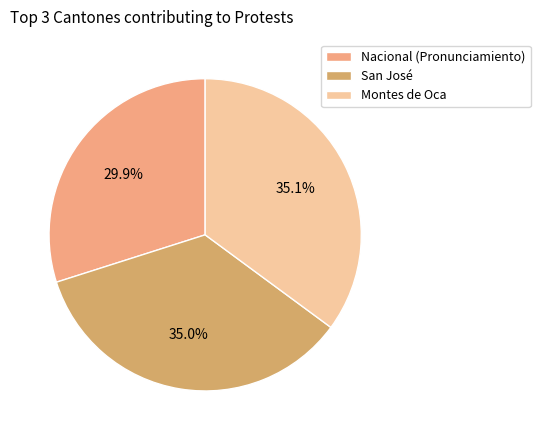

To the nearest percent, what is the difference between the largest and smallest slice percentages?

5%